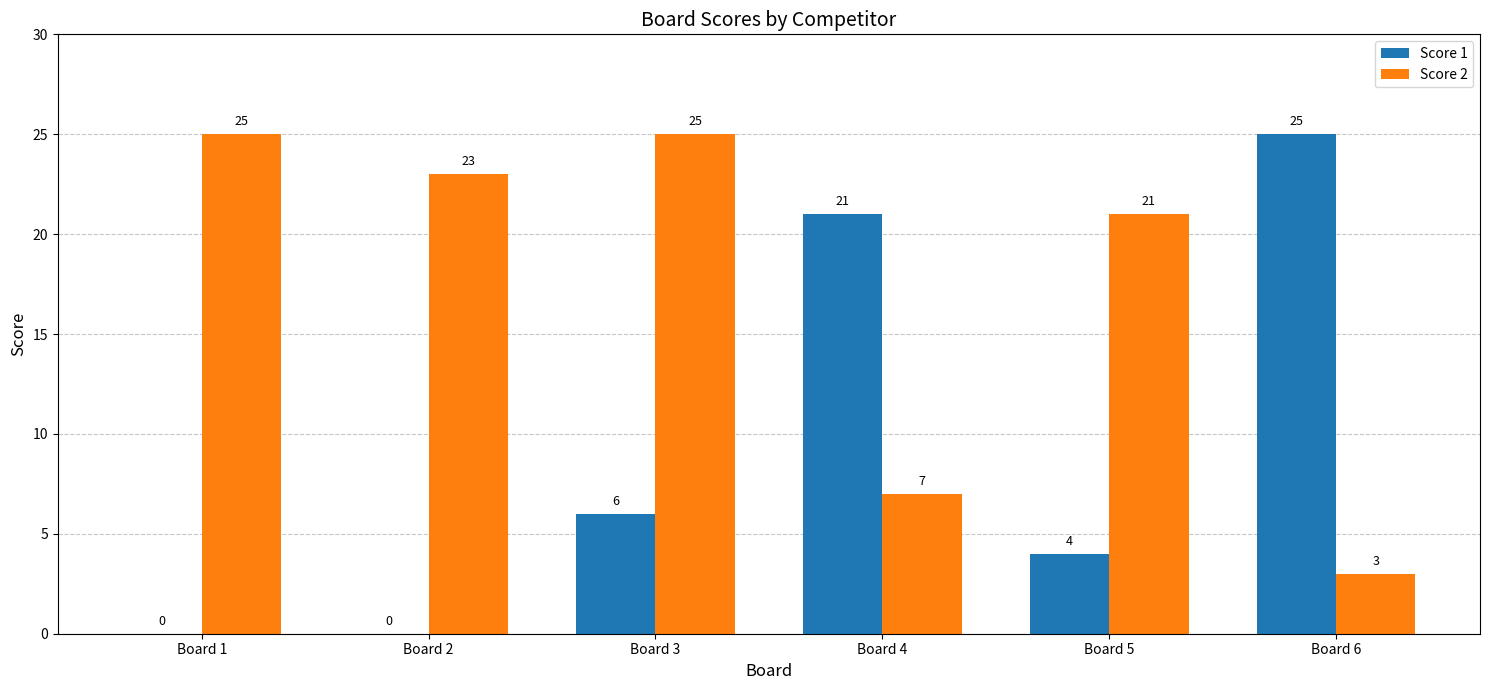

What are all the series names shown in the legend?

Score 1, Score 2